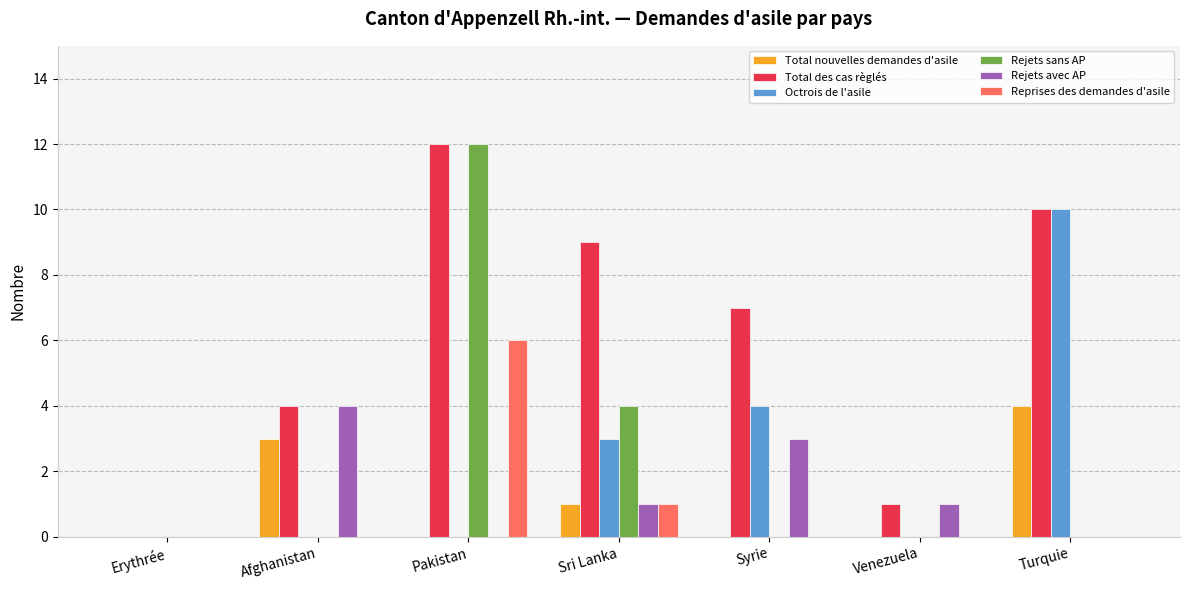

Which series changed the most between Afghanistan and Turquie?

Octrois de l'asile